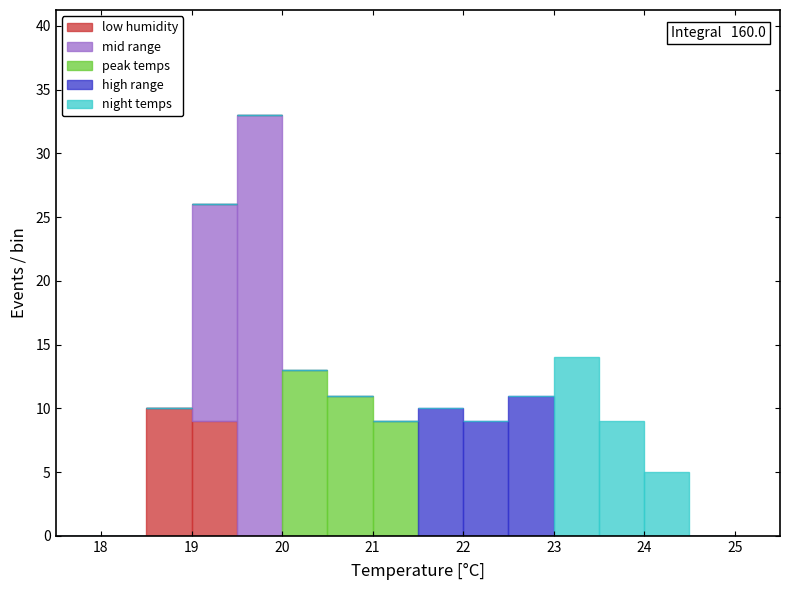

Which range on the x-axis has the tallest stacked bar (by total height)?

19.5 to 20.0